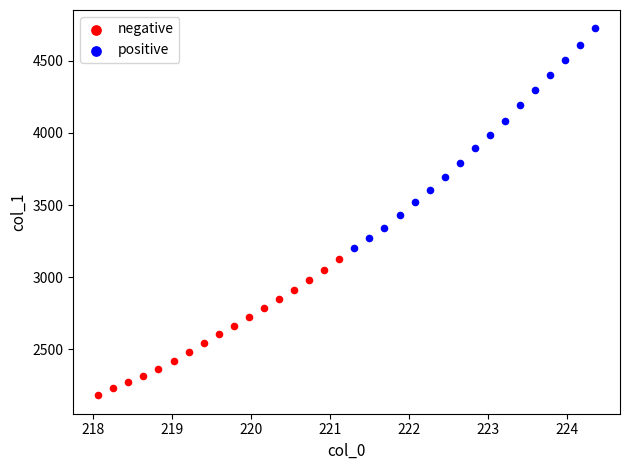

Which series has the widest spread of Y values?

positive